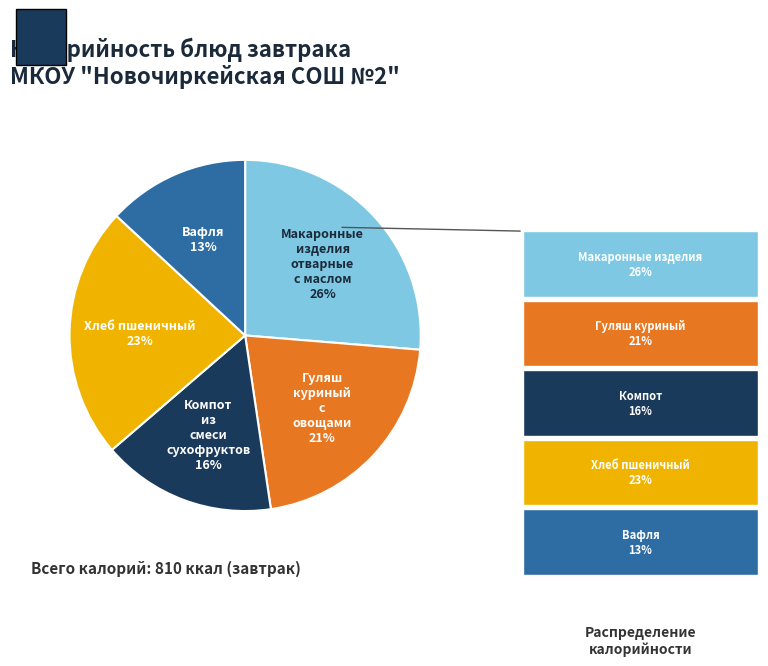

To the nearest percent, what is the difference between the largest and smallest slice percentages?

13%